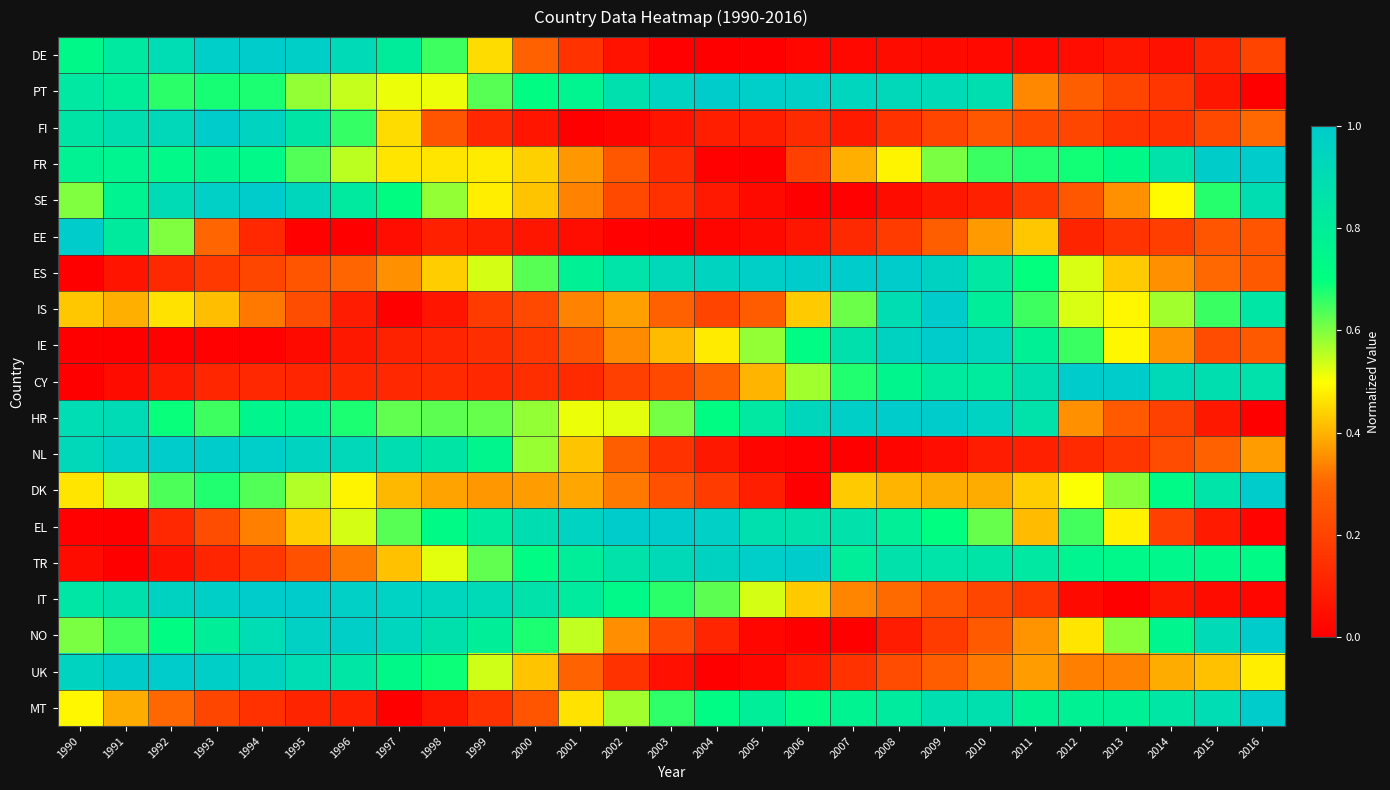

What is the total value across all series at 1992?

10.9